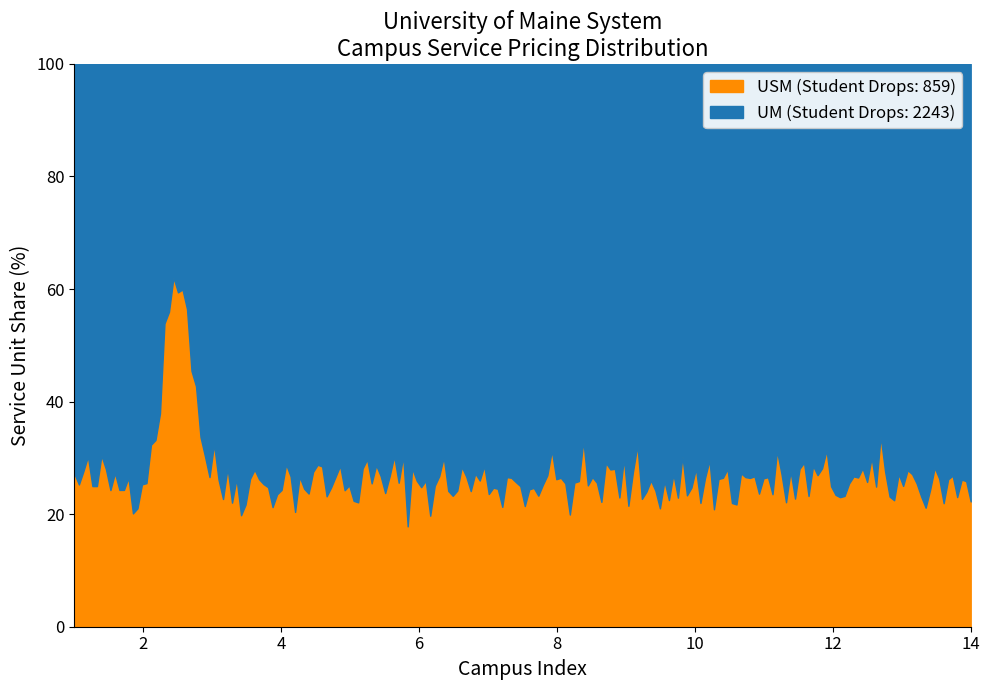

What is the minimum value for USM (Student Drops: 859)?

17.8